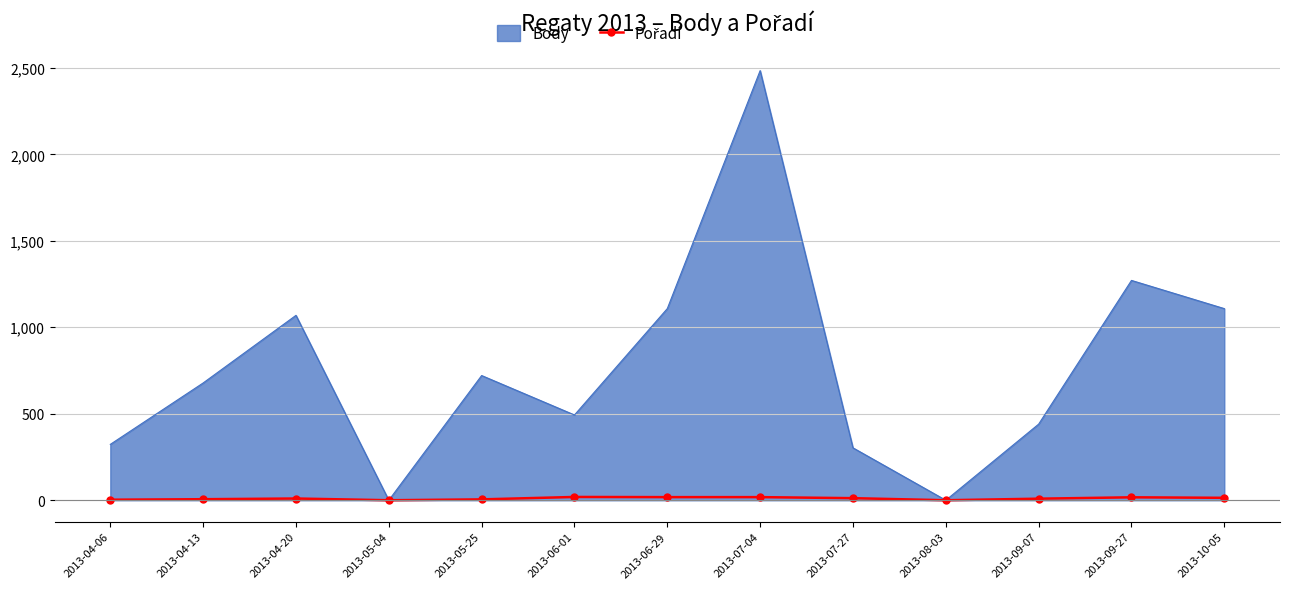

At which label is Body closest to 1242?

2013-09-27